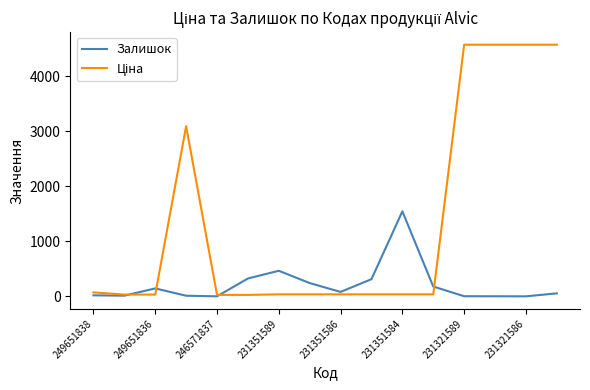

What is the maximum value shown in the chart?

4571.4